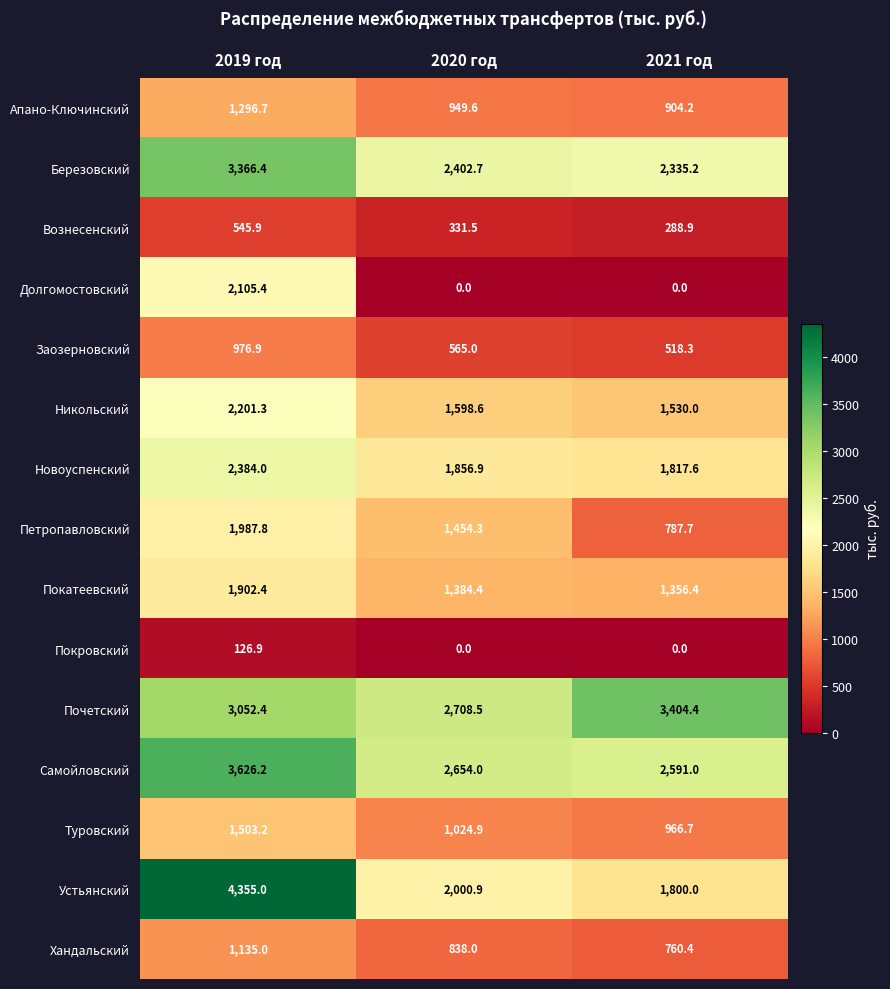

The Почетский series shows 3052.4 at 2019 год. True or false?

True